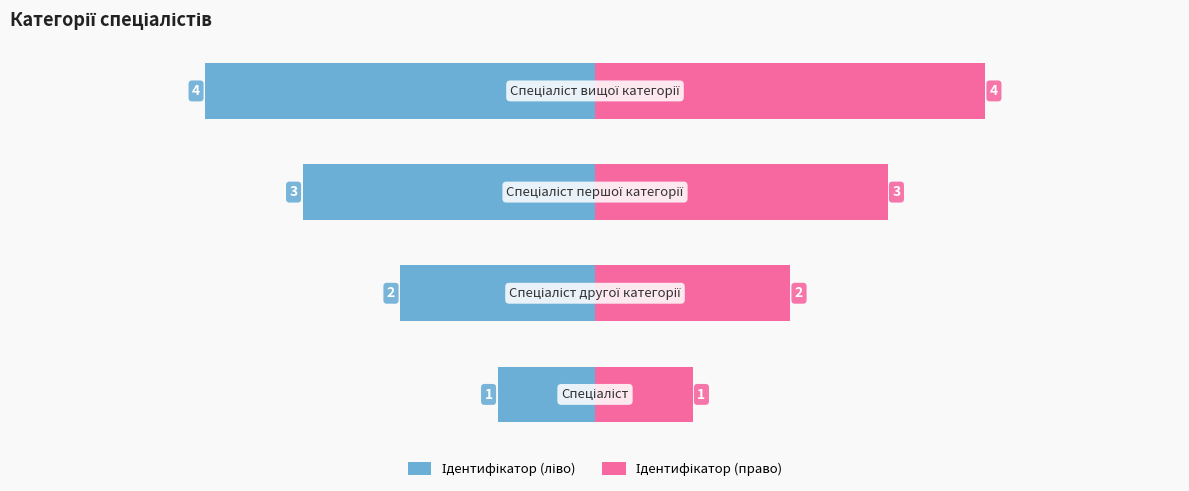

At 2, list the series in order from largest to smallest.

Ідентифікатор (право), Ідентифікатор (ліво)